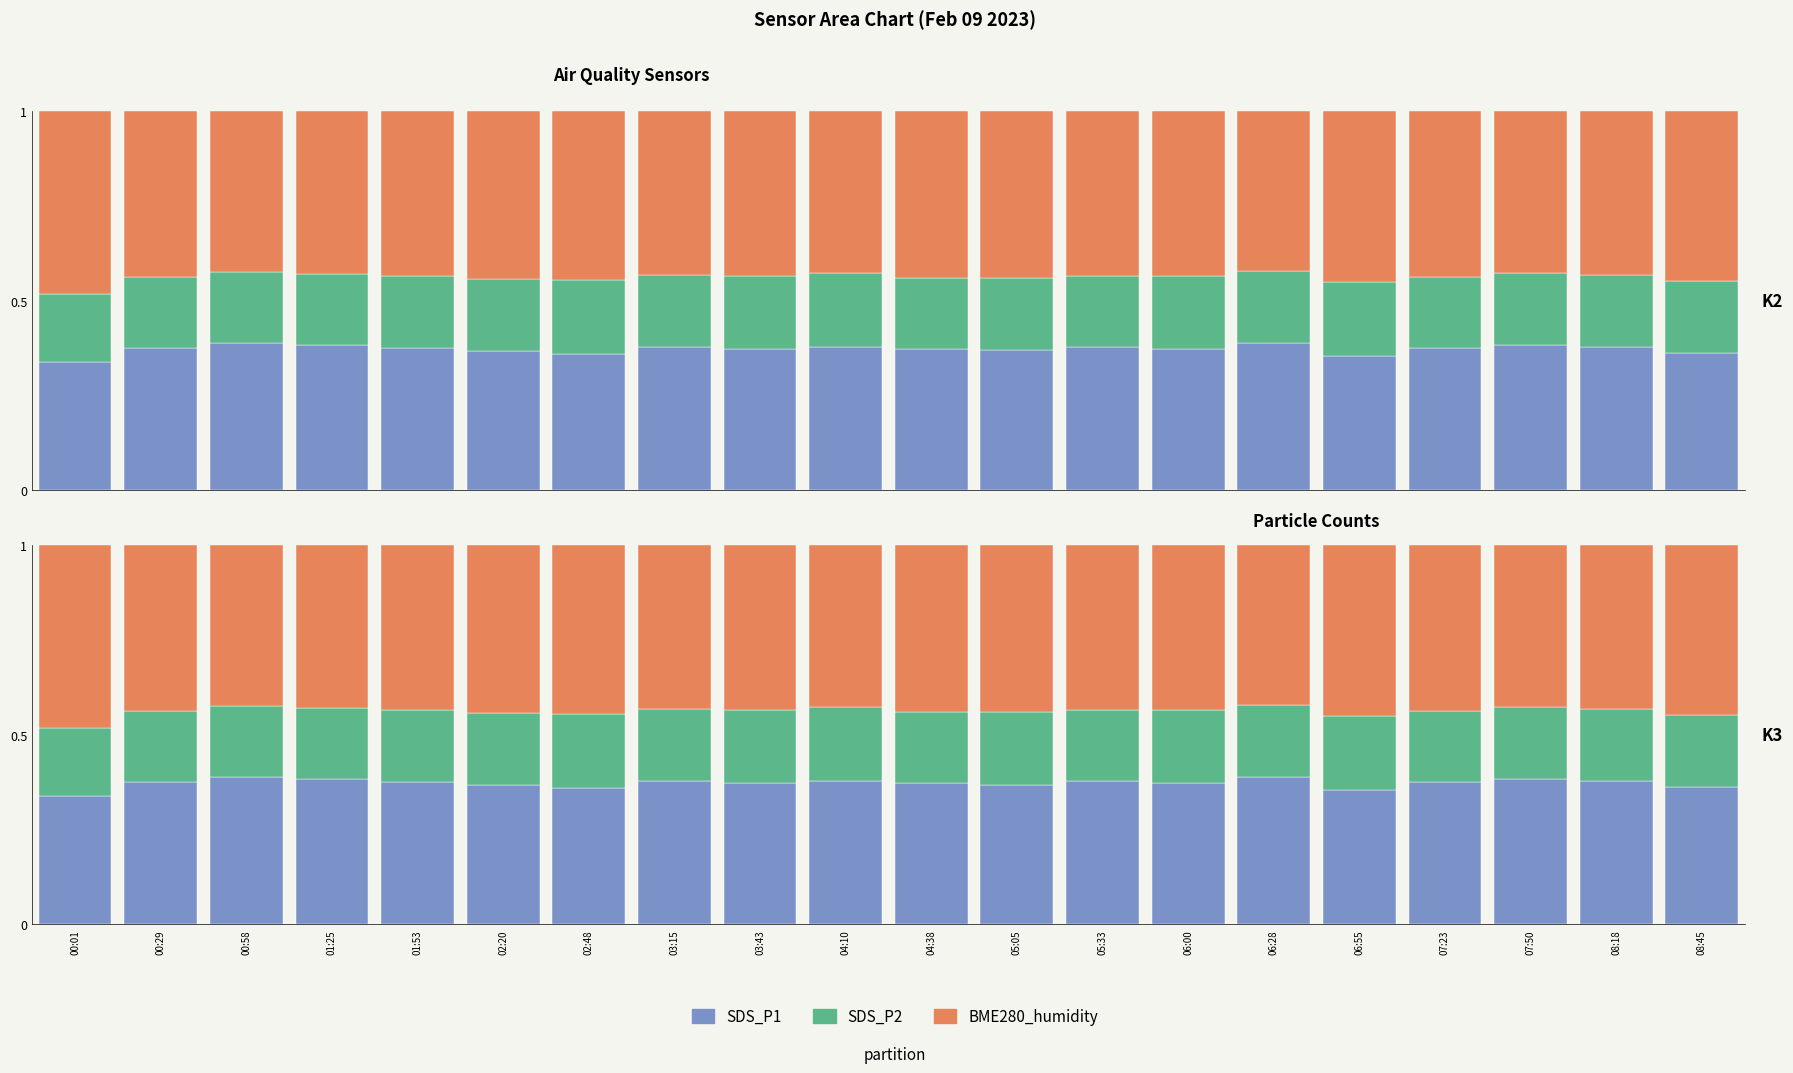

What is the difference between the maximum and minimum values in the BME280_humidity series?

0.1